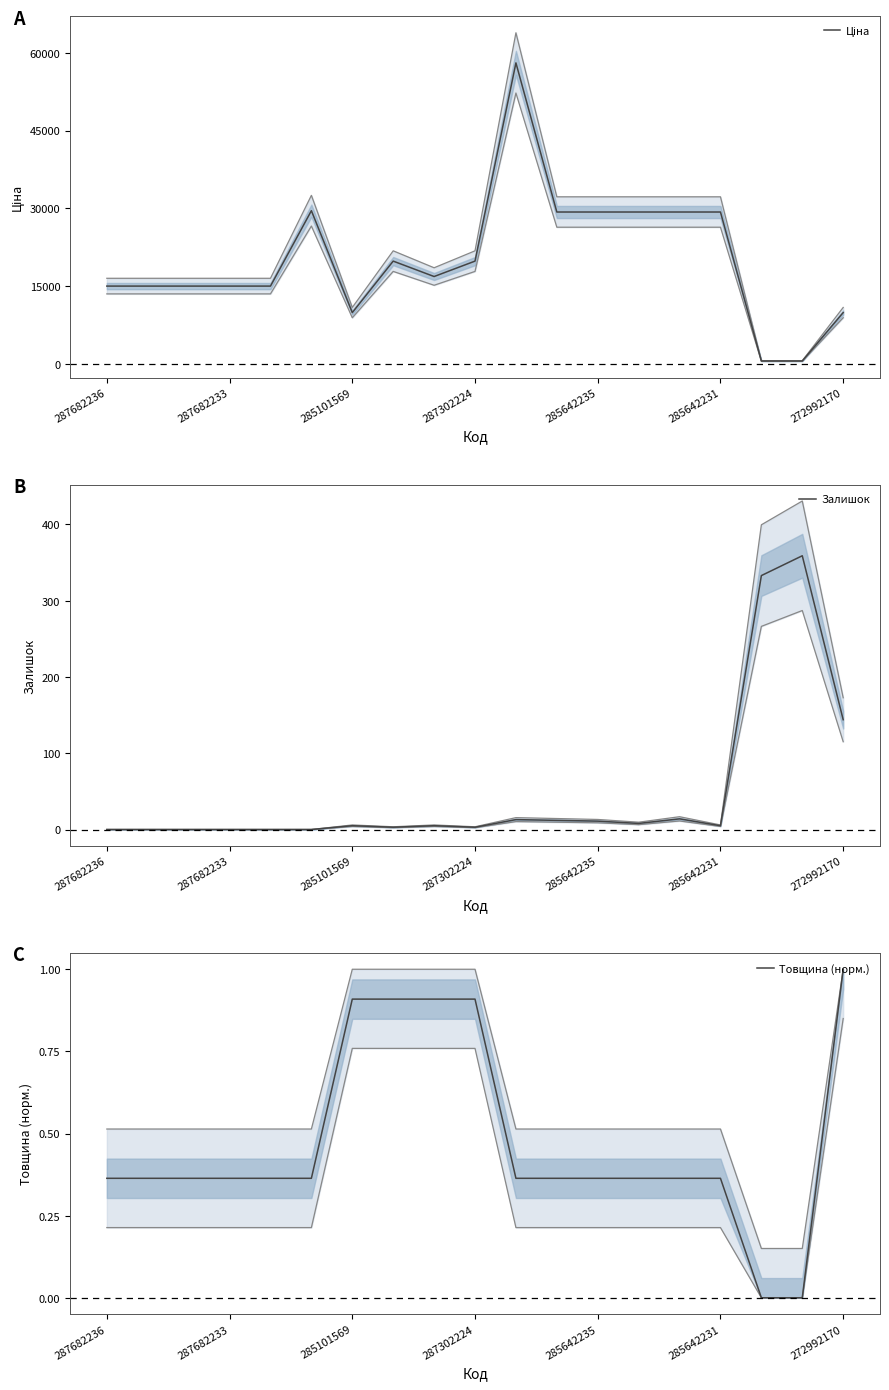

At which category is the sum across all series the highest?

10